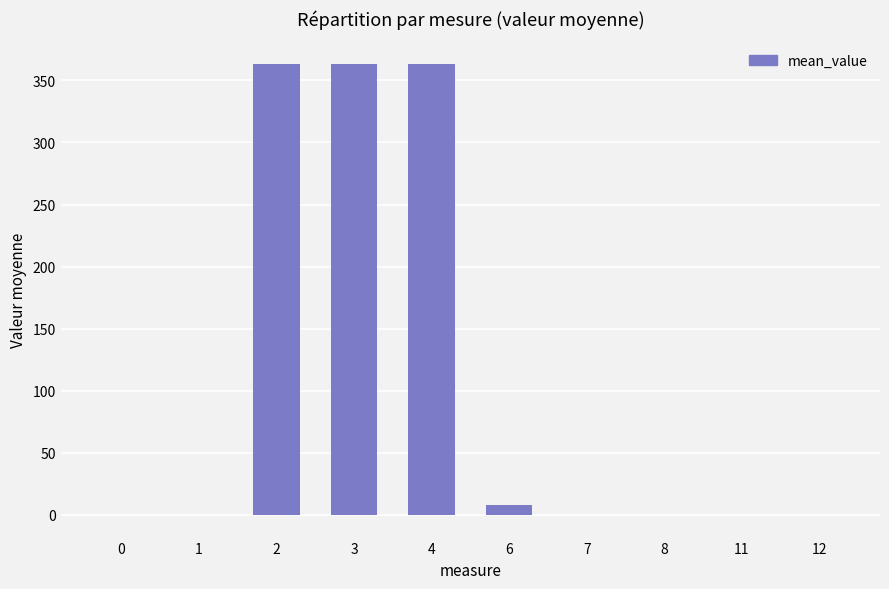

What is the greatest value displayed?

363.4